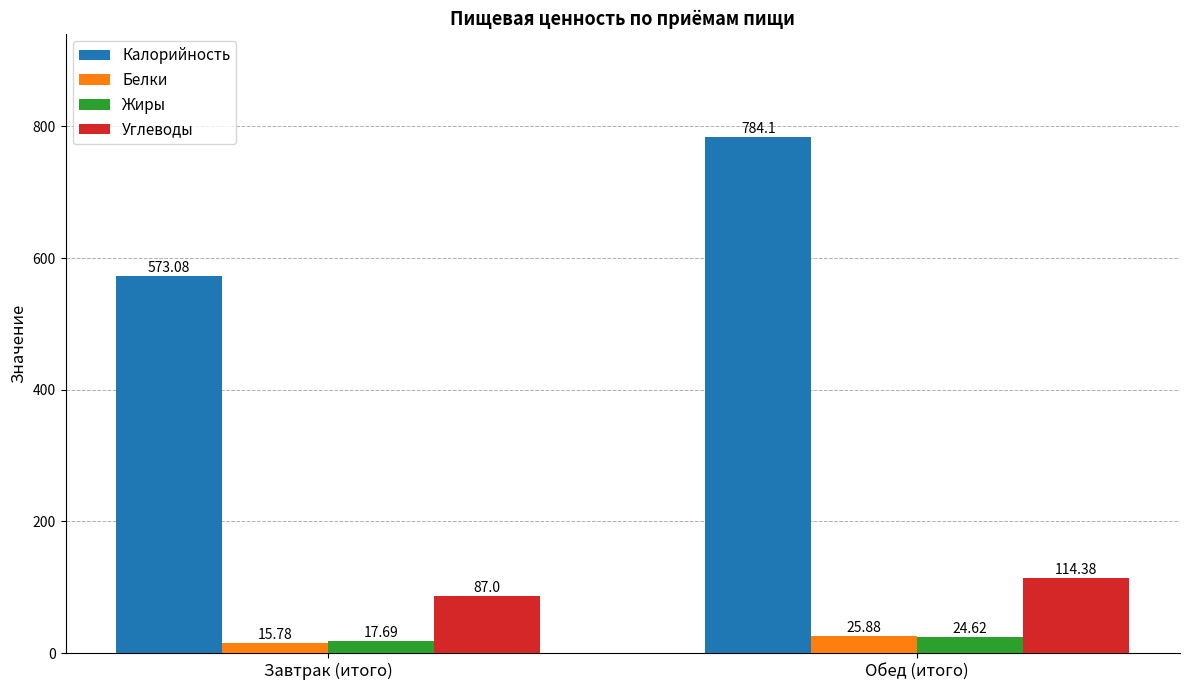

Count the number of data series in this chart.

4